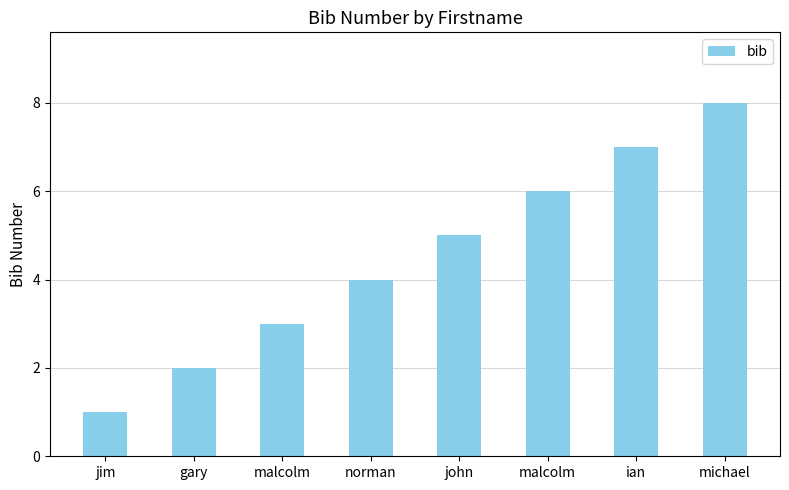

How many data points are less than 5?

4